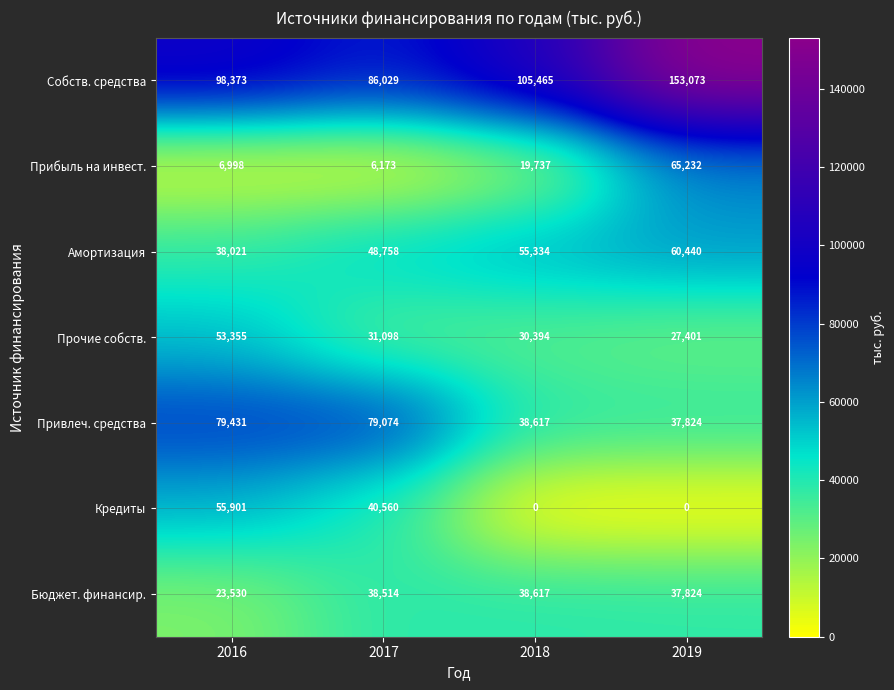

Rank the series by their maximum value, from highest to lowest.

Собств. средства, Привлеч. средства, Прибыль на инвест., Амортизация, Кредиты, Прочие собств., Бюджет. финансир.